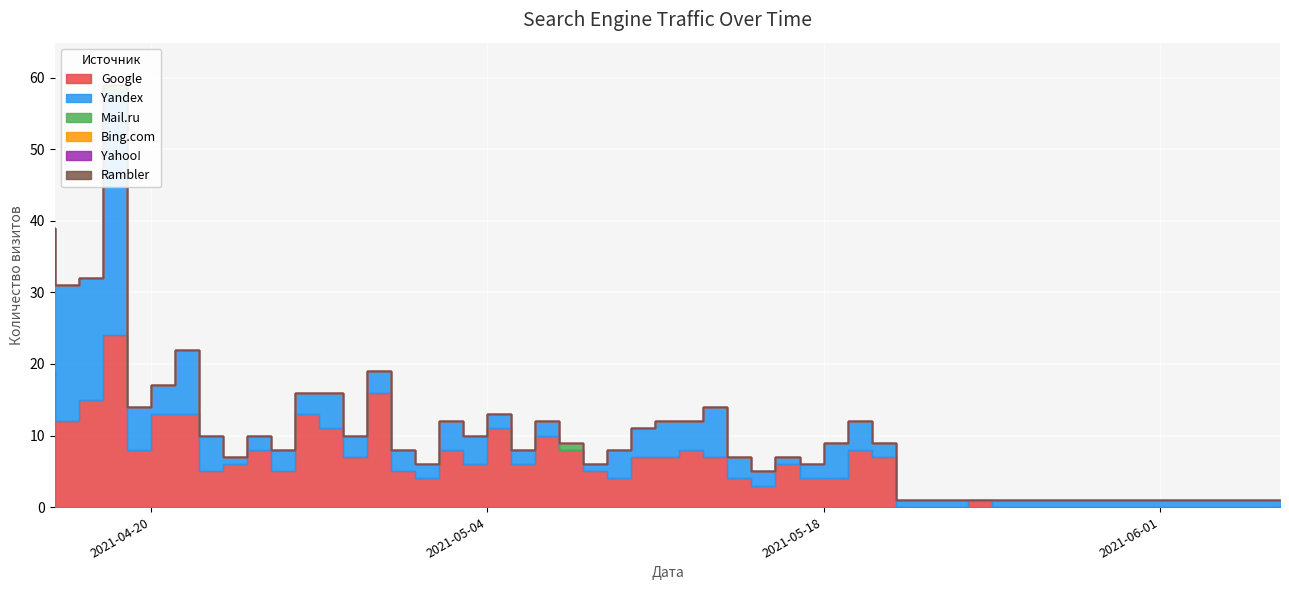

Where is Mail.ru nearest to the value 0?

2021-06-06